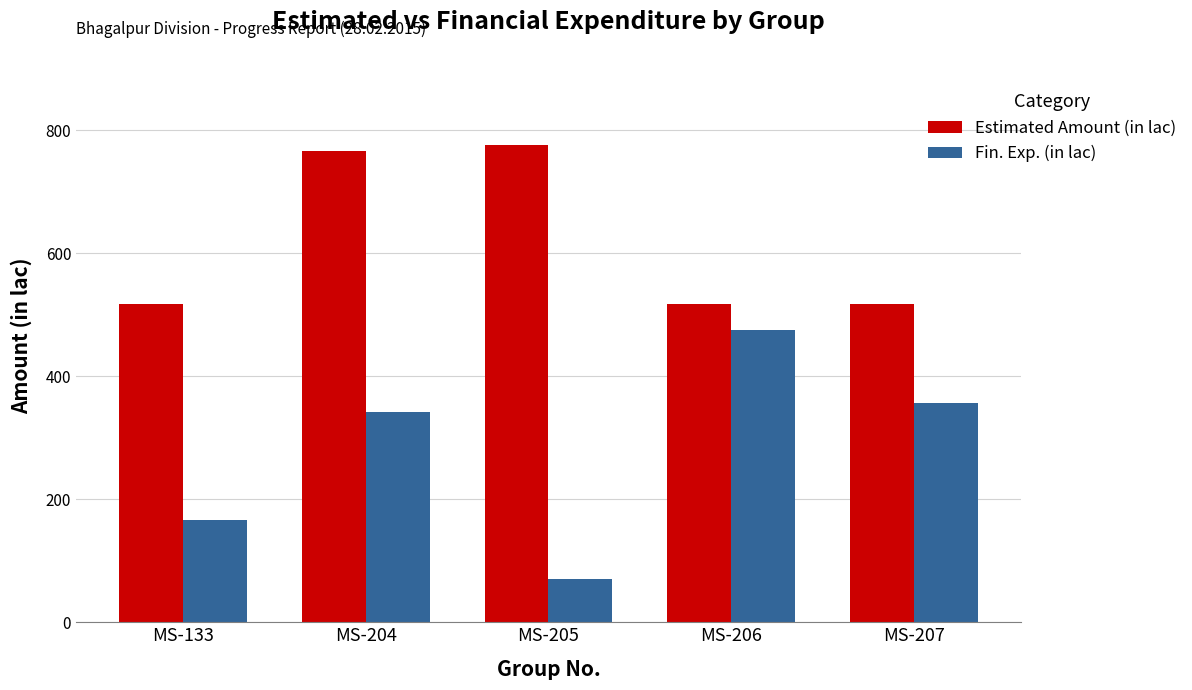

The value of Fin. Exp. (in lac) at MS-204 is 105.6. True or false?

False